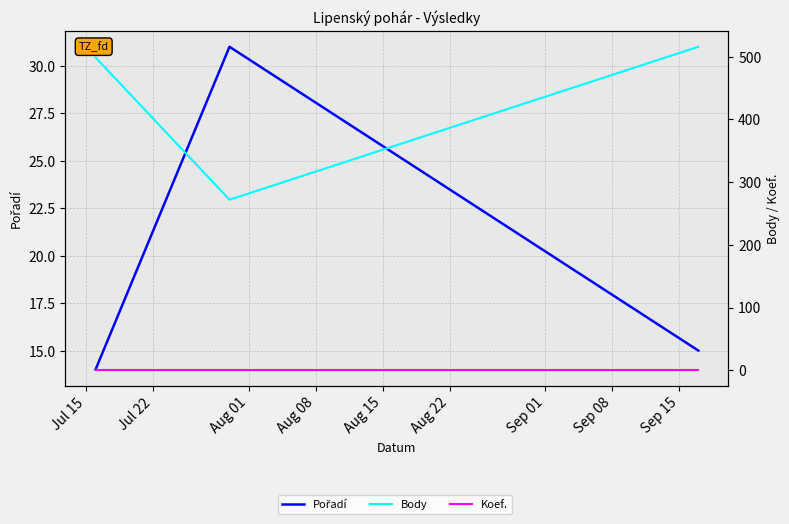

The value of Koef. at Aug 01 is 2. True or false?

False